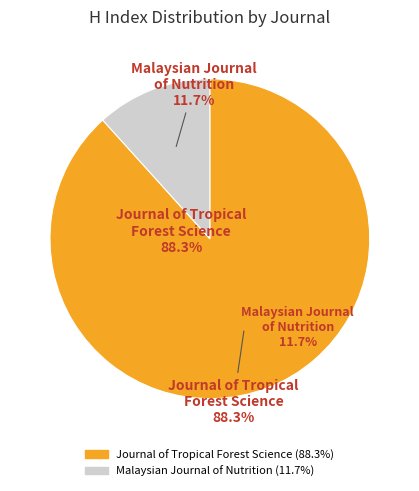

The Malaysian Journal of Nutrition slice represents 18% of the pie. True or false?

False